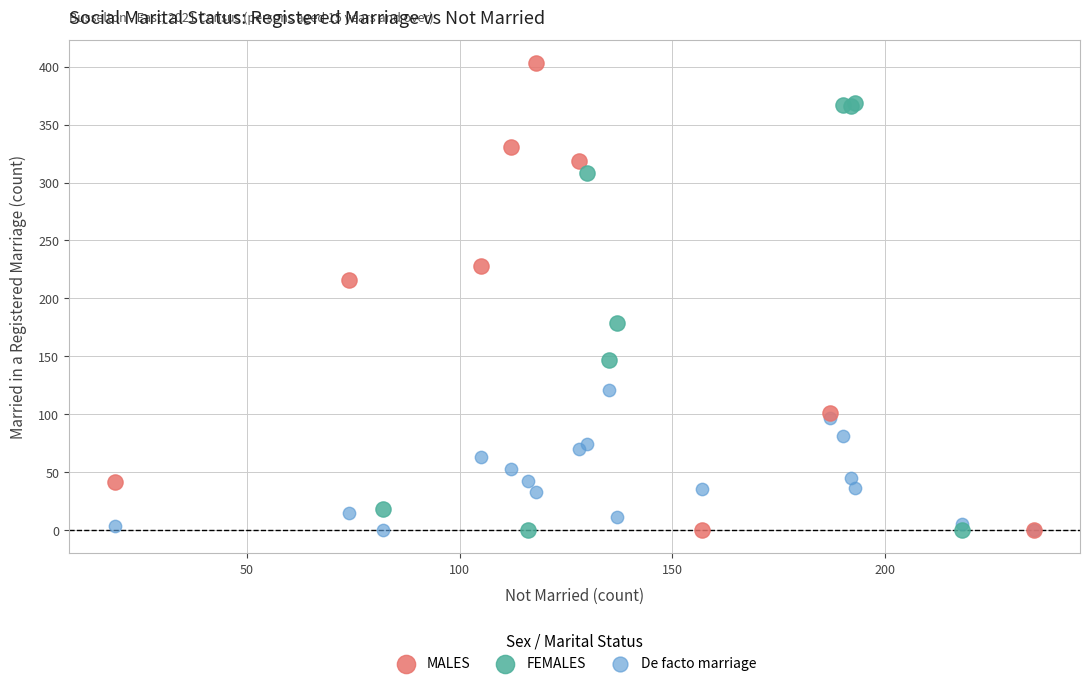

Which series has the largest Y range (max minus min)?

MALES